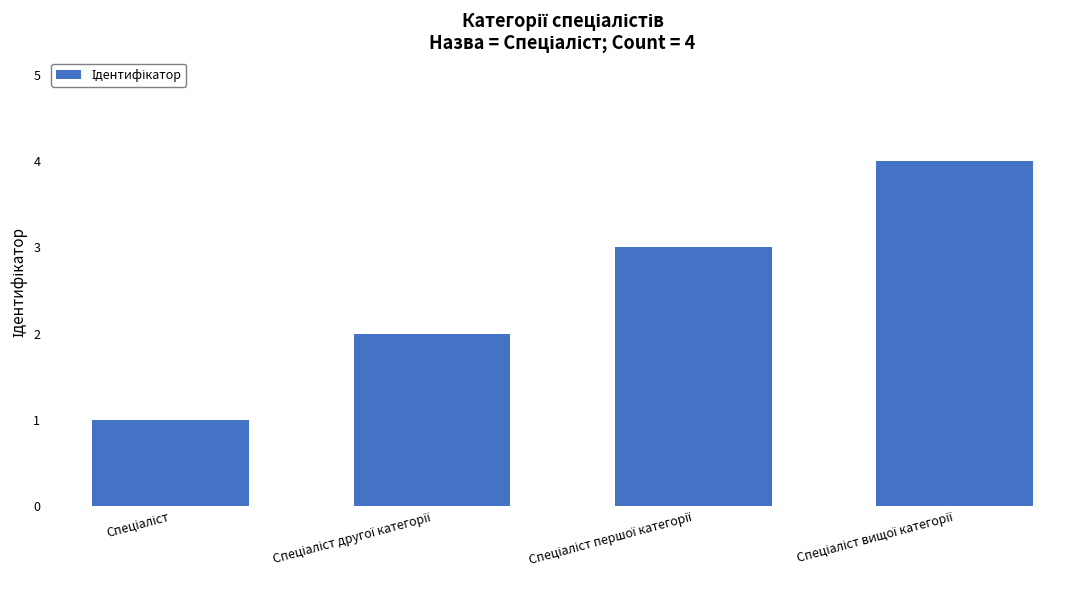

What is the difference between the maximum and minimum values?

3